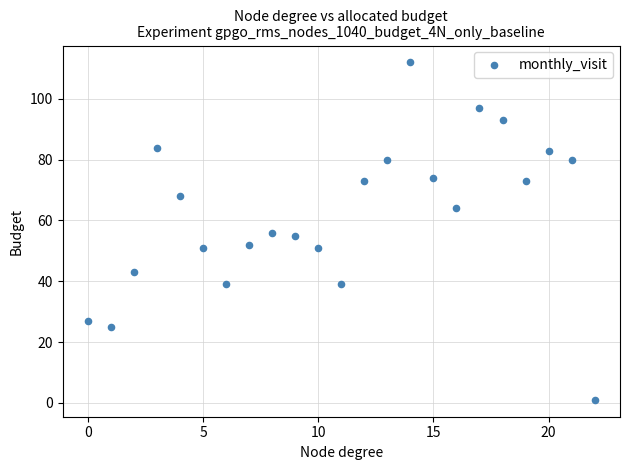

What is the range of Y values (max minus min)?

111